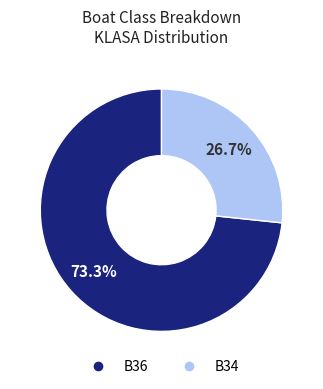

Which category accounts for the majority?

B36